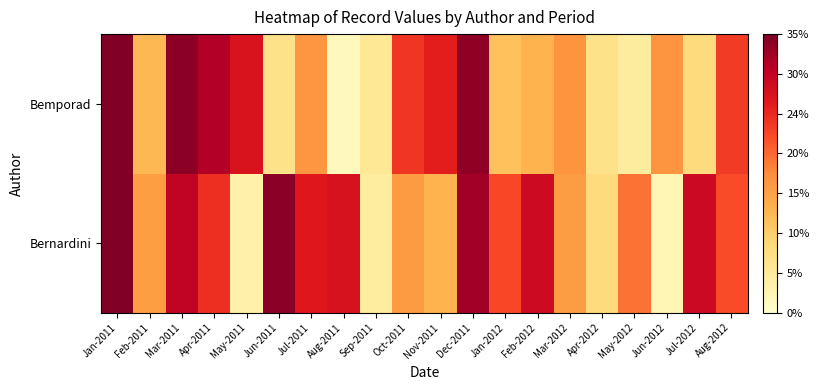

Rank the series by their average value, from highest to lowest.

Bernardini, Bemporad